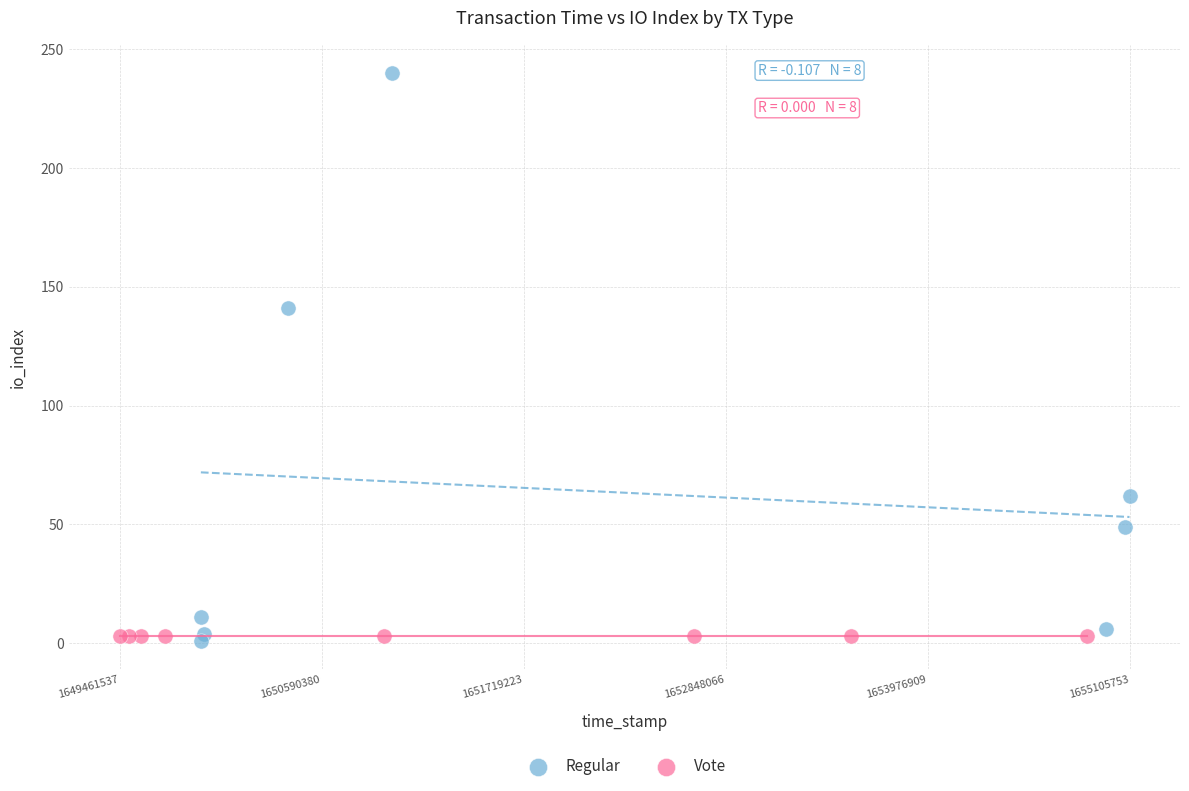

What are all the series names shown in the legend?

Regular, Vote